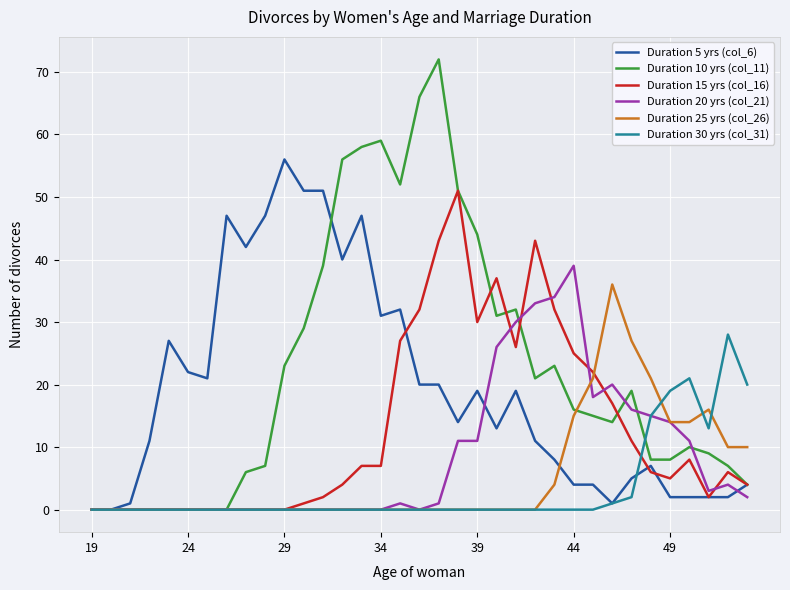

Which series has the widest spread of values?

Duration 10 yrs (col_11)